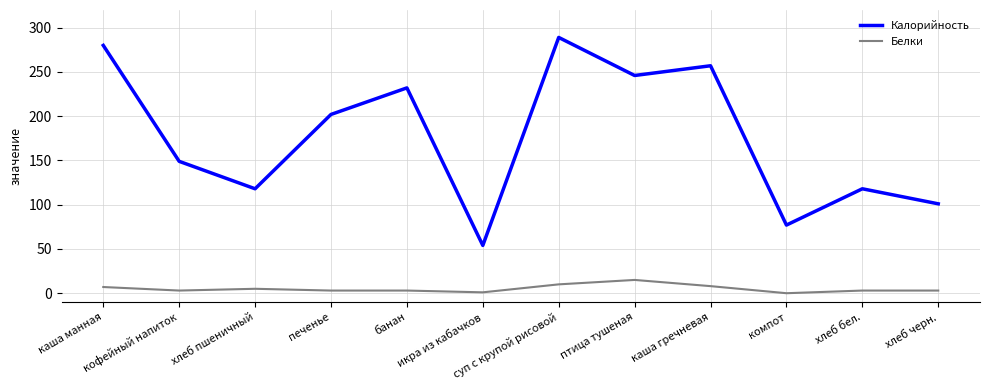

What are all the series names shown in the legend?

Калорийность, Белки